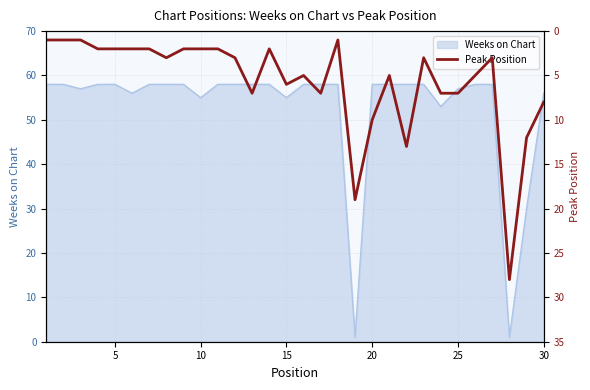

The chart shows a value of 2 at 8. True or false?

True